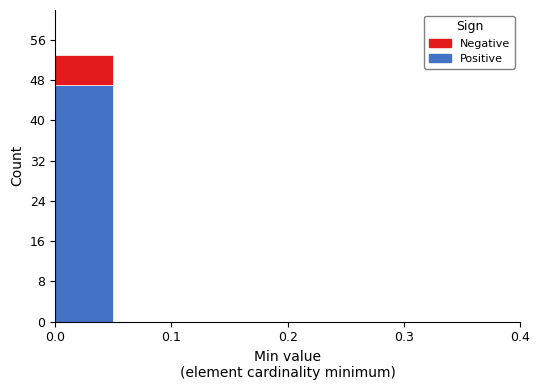

Which range on the x-axis has the tallest stacked bar (by total height)?

0.00 to 0.05